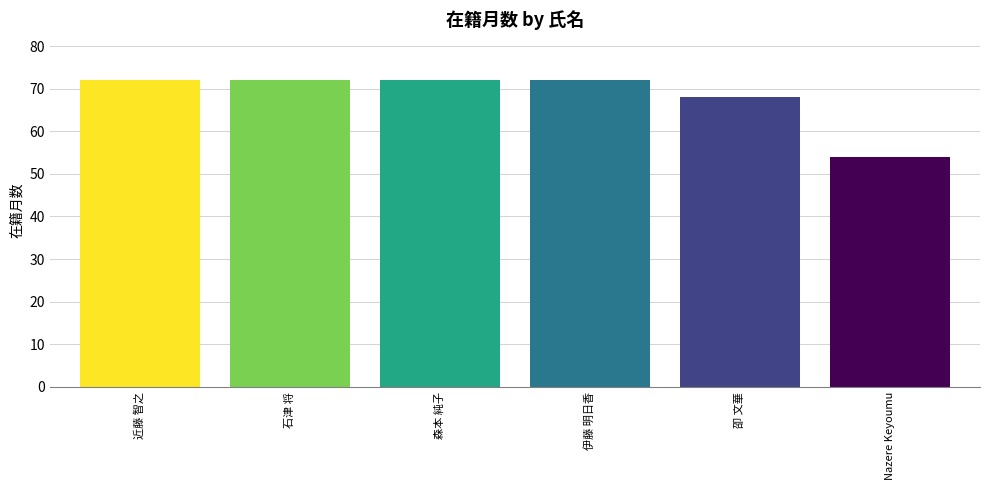

What is the label of the 2nd bar from the left?

石津 将